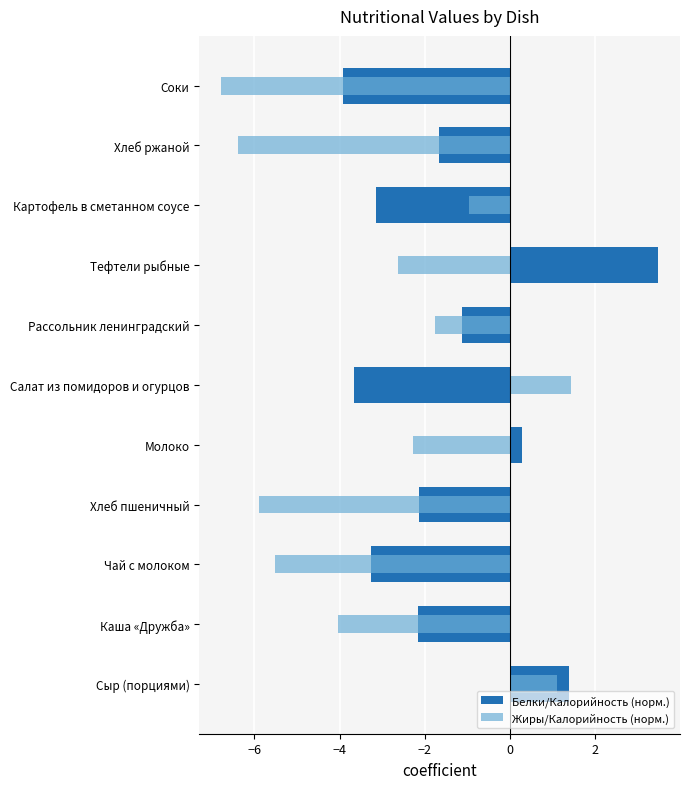

Which has a higher value, Рассольник ленинградский or Картофель в сметанном соусе?

Рассольник ленинградский